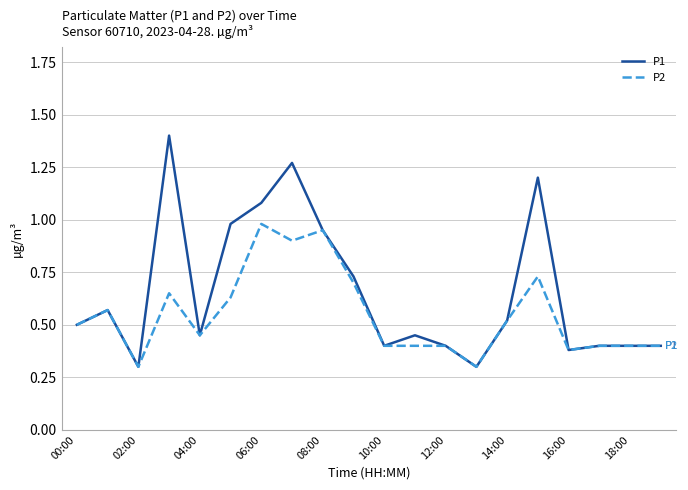

Is this an area chart (filled region under the line)?

No